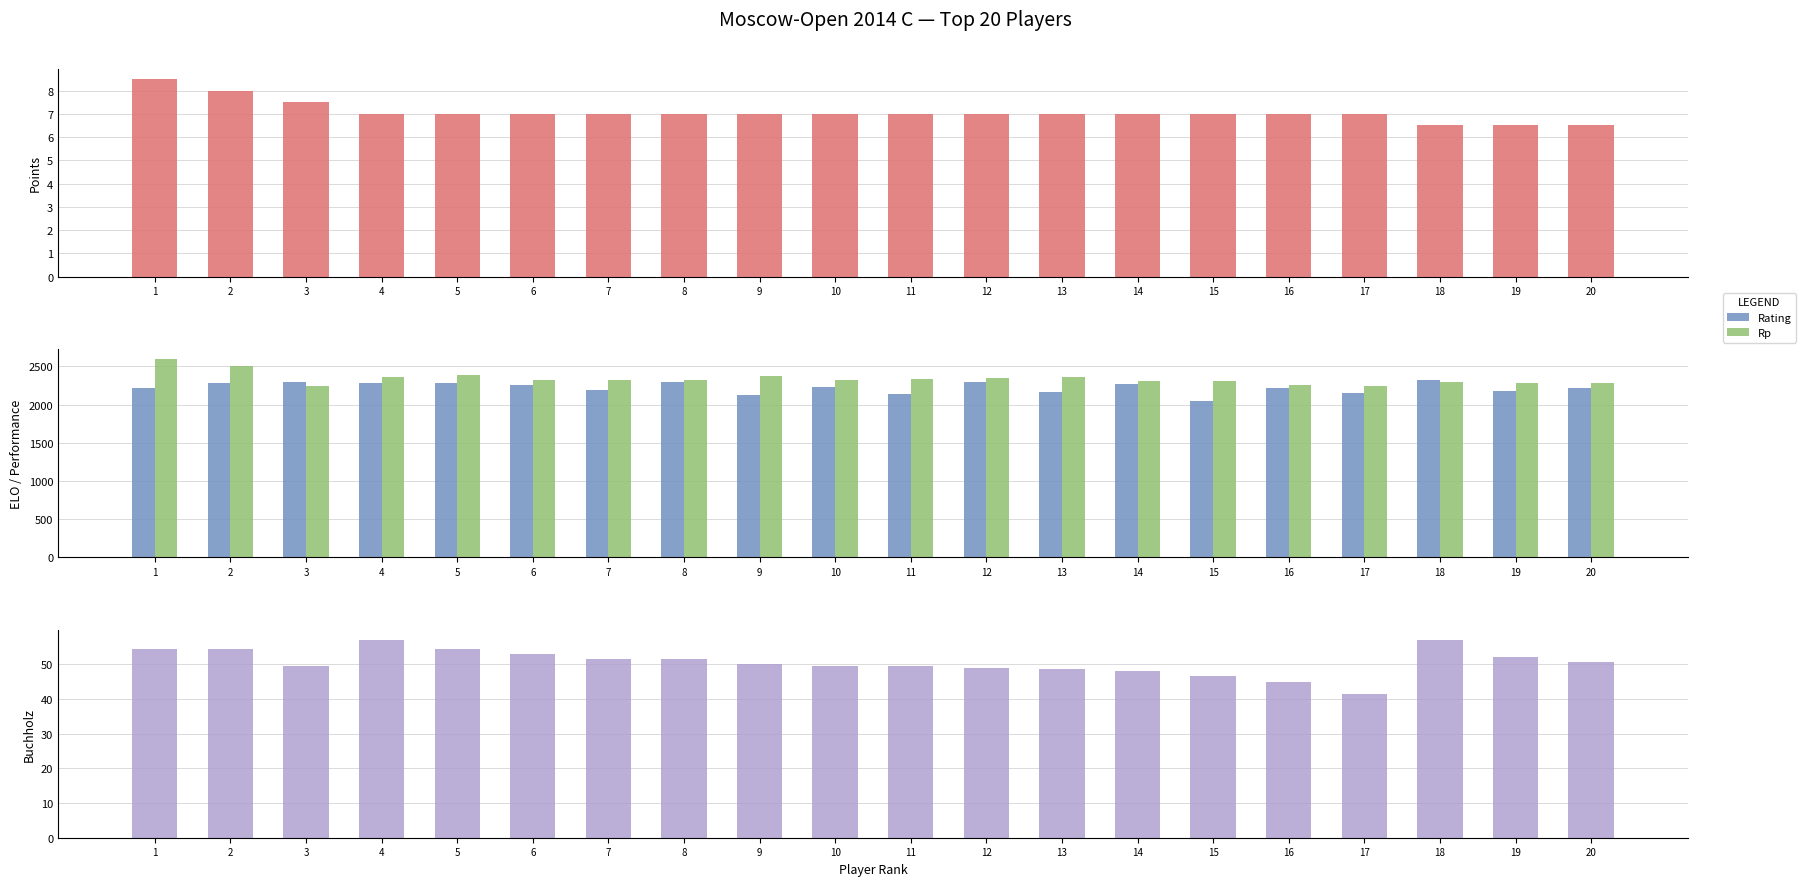

What is the smallest value displayed?

6.5